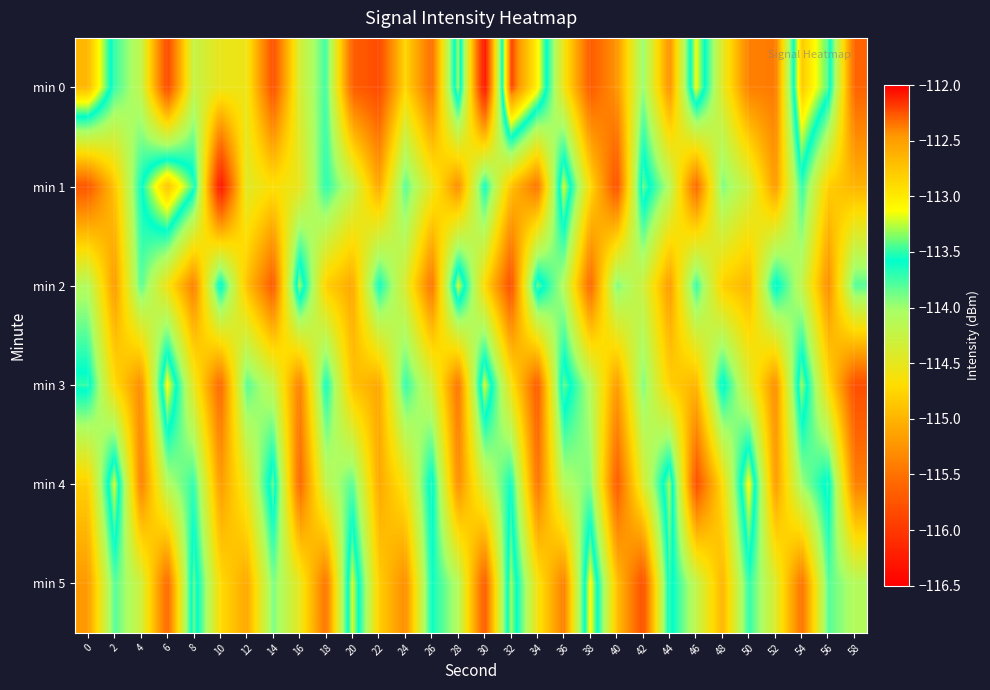

What is the smallest value displayed?

-116.4